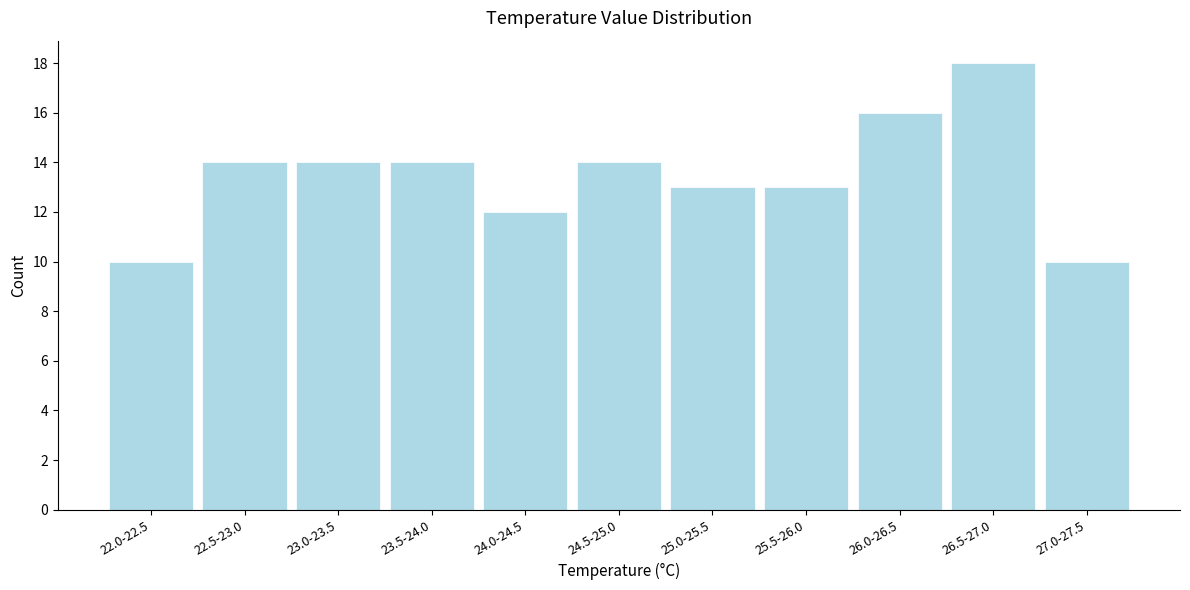

Reading left to right, extract all data points from this chart.

22.0-22.5=10	22.5-23.0=14	23.0-23.5=14	23.5-24.0=14	24.0-24.5=12	24.5-25.0=14	25.0-25.5=13	25.5-26.0=13	26.0-26.5=16	26.5-27.0=18	27.0-27.5=10